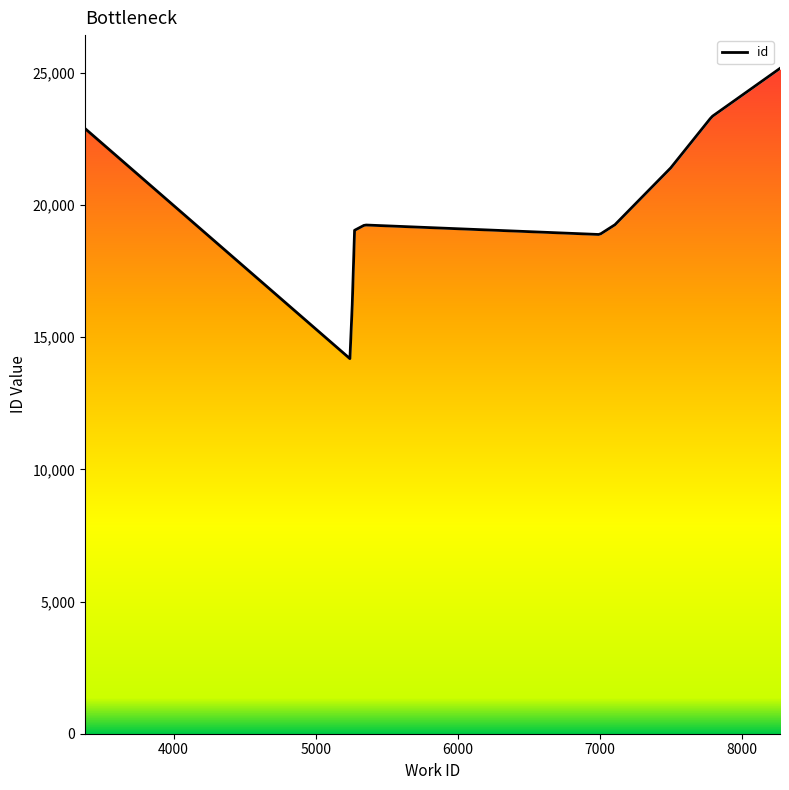

True or false: there are more than 2 points higher than both neighbors.

False